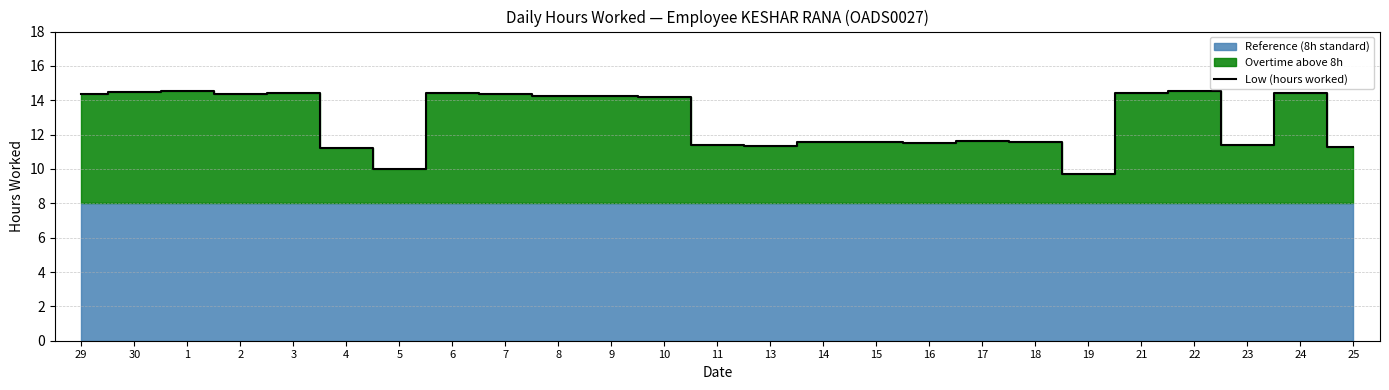

Which category has the highest value across all series?

1